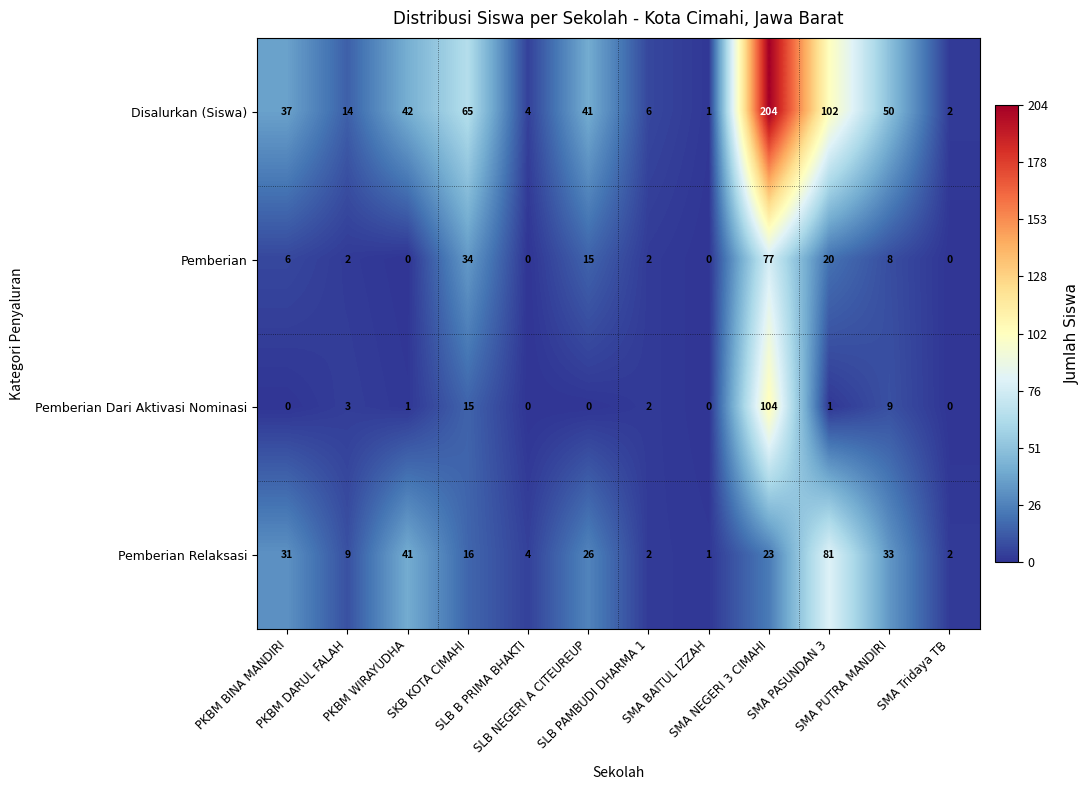

Which series has the largest range (max minus min)?

Disalurkan (Siswa)